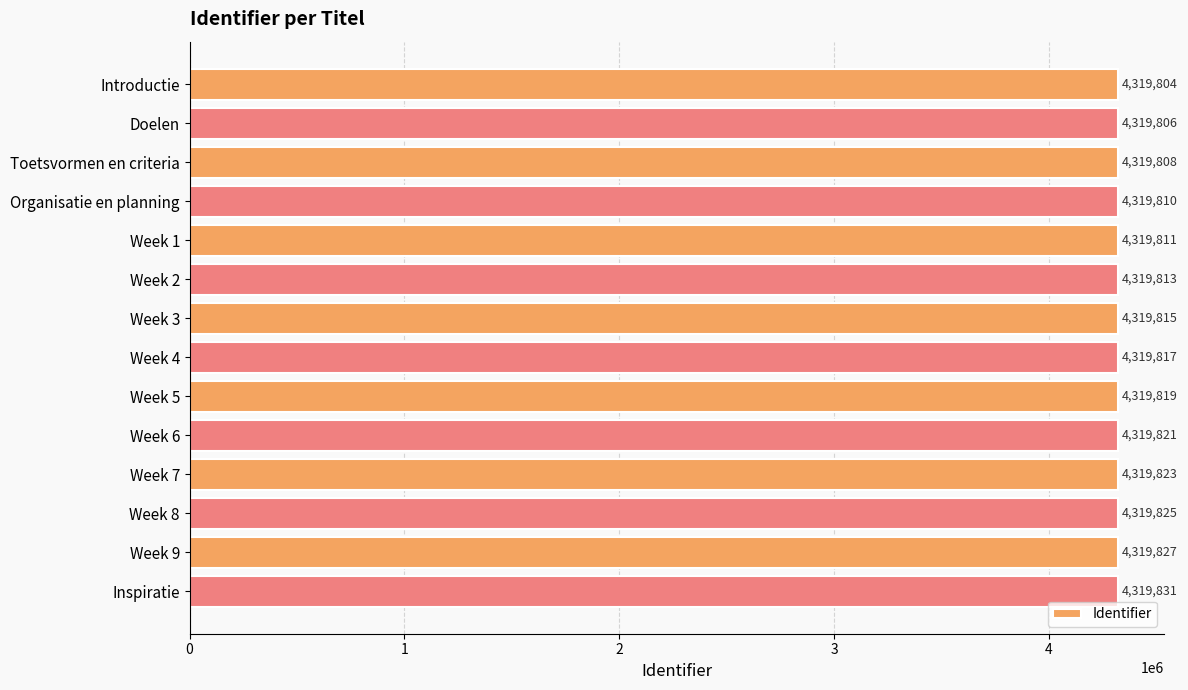

Which category has the highest value across all series?

Inspiratie